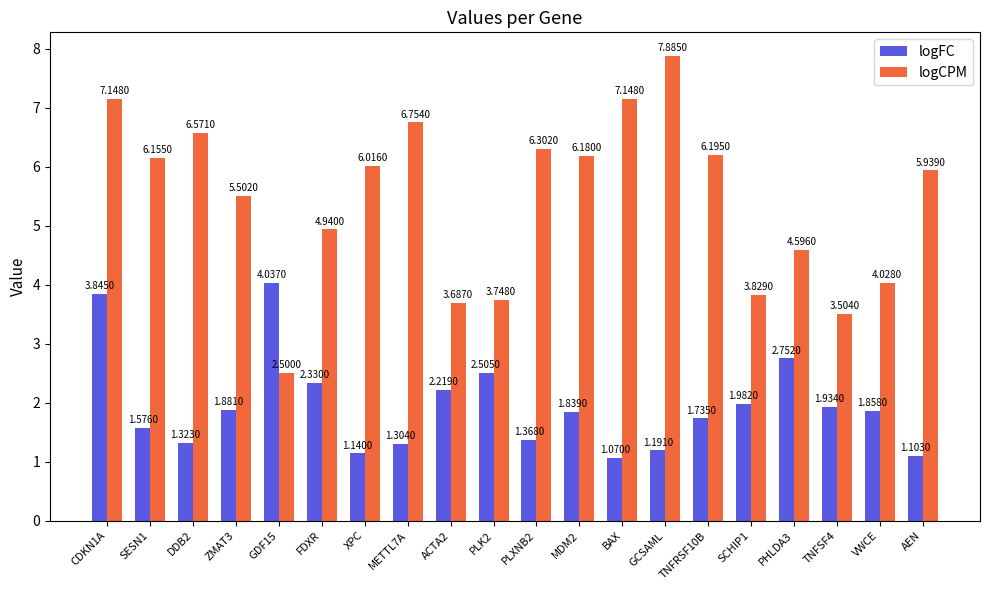

Between CDKN1A and BAX, which series saw the biggest shift?

logFC